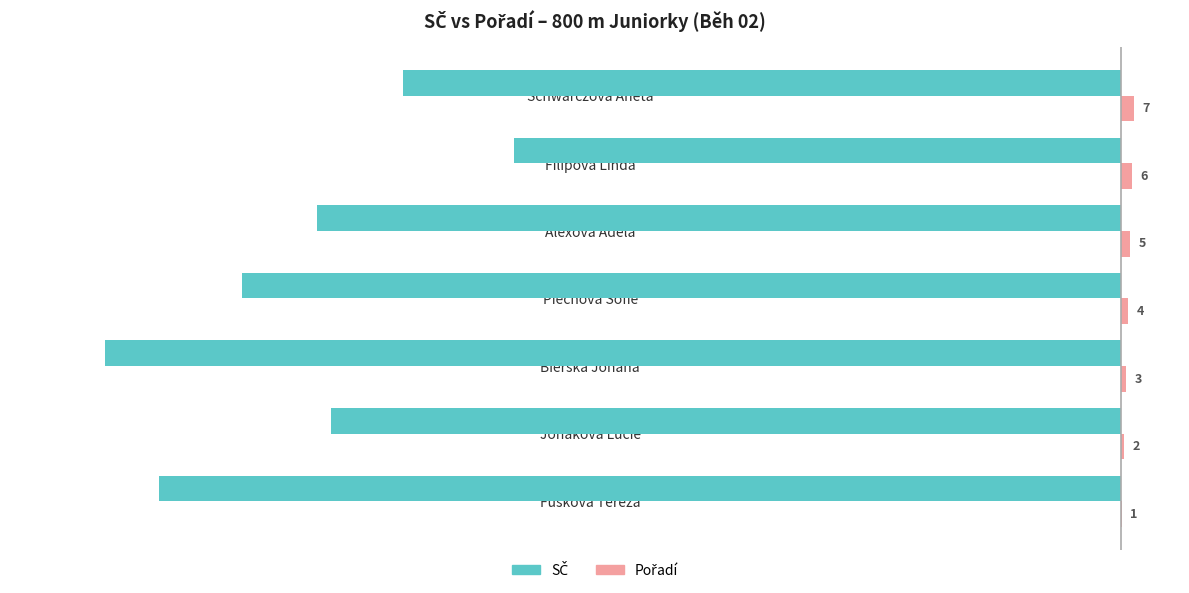

What is the total value across all series at Piechová Sofie?

-439